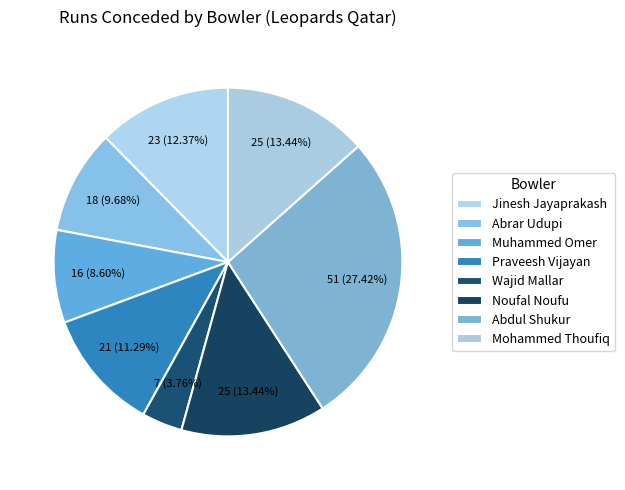

Is there any slice that represents more than half of the pie?

No